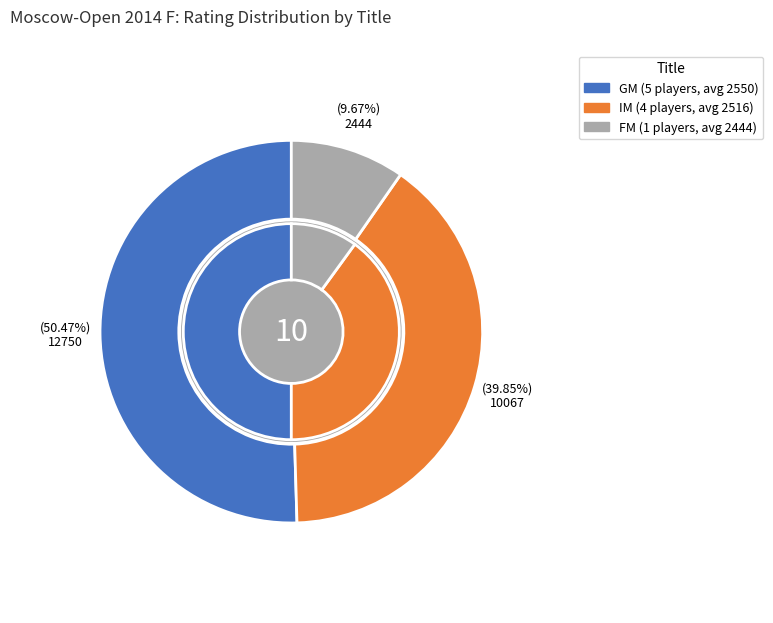

Is it true that GM is 45% of the pie?

False